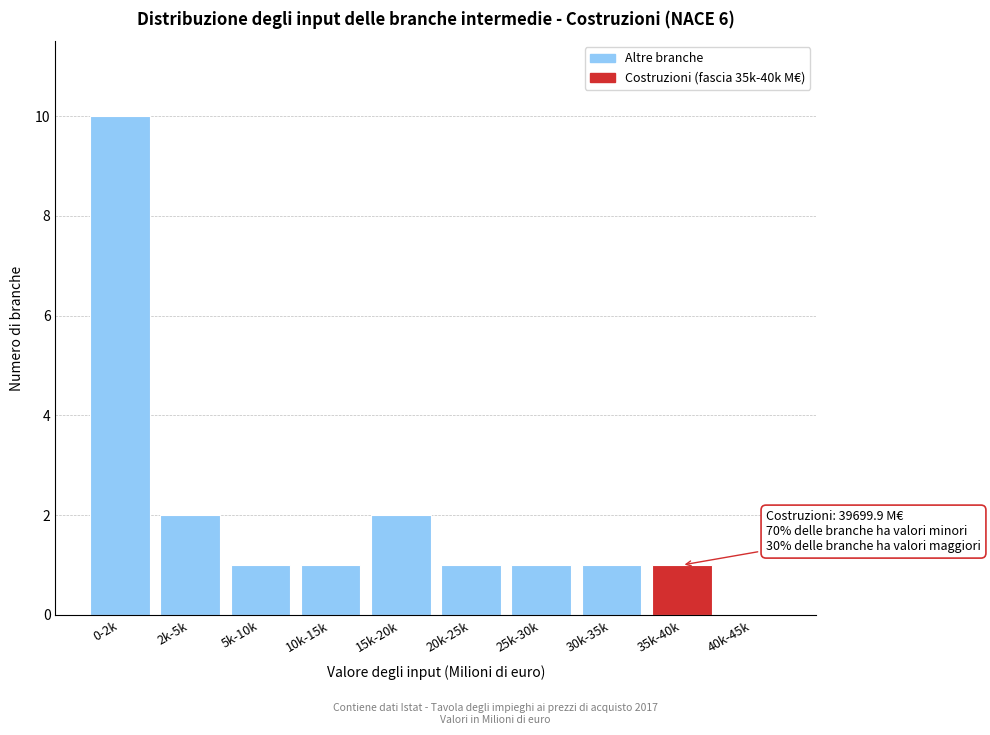

Reading right to left, list all the values displayed in this chart.

40k-45k=0	35k-40k=1	30k-35k=1	25k-30k=1	20k-25k=1	15k-20k=2	10k-15k=1	5k-10k=1	2k-5k=2	0-2k=10